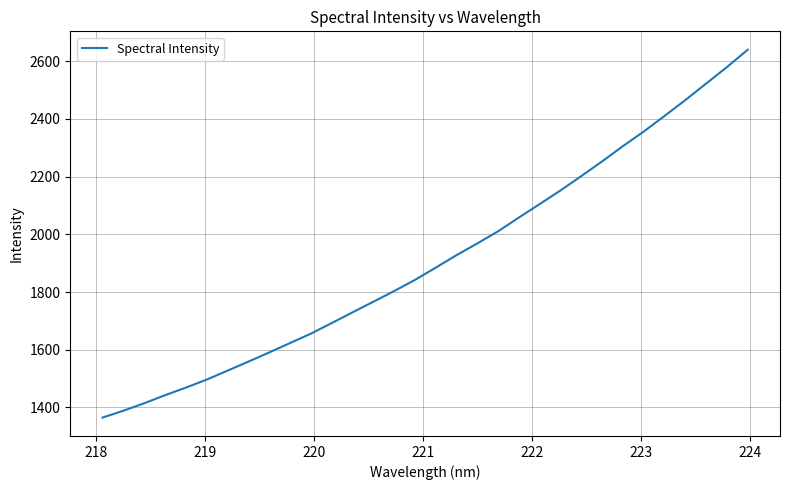

True or false: there are more than 1 points higher than both neighbors.

False